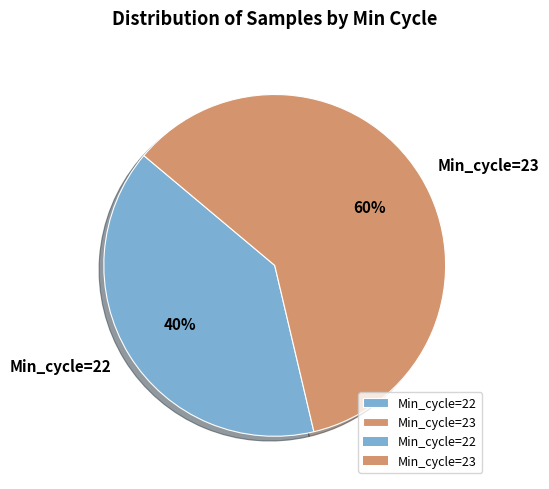

To the nearest percent, what portion does Min_cycle=22 represent?

40%